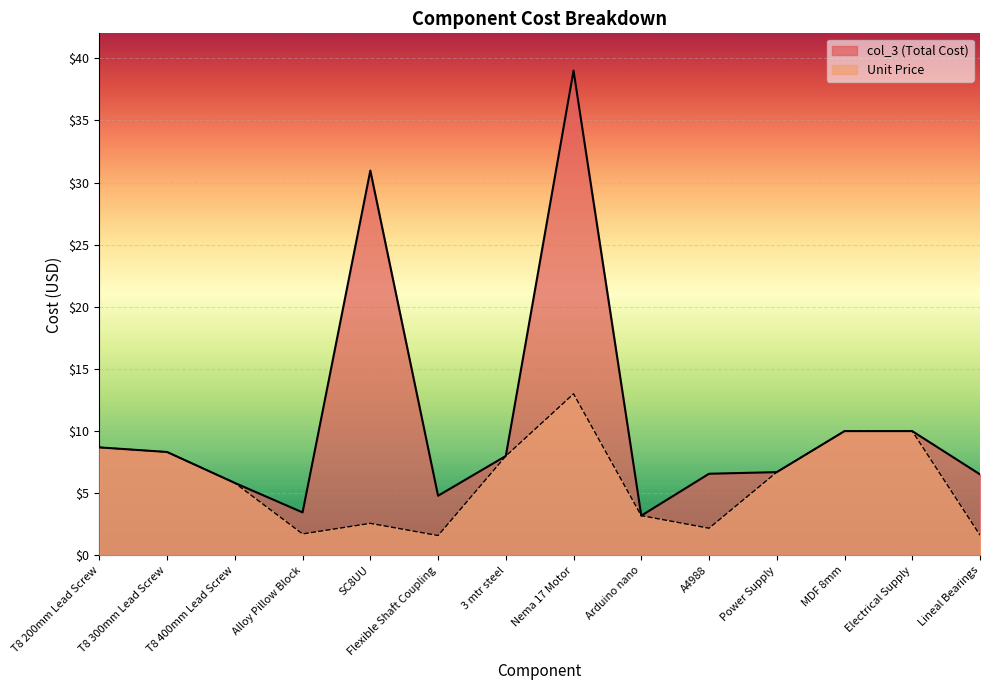

What value does the Unit Price series have at T8 200mm Lead Screw?

8.7